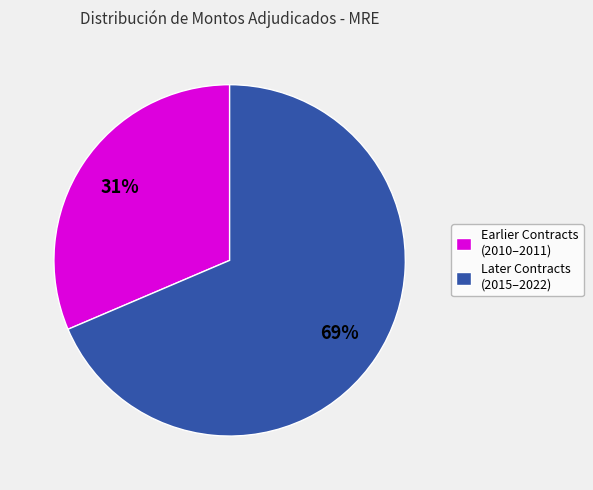

What is the ratio of the value at Later Contracts (2015–2022) to the value at Earlier Contracts (2010–2011)?

2.2